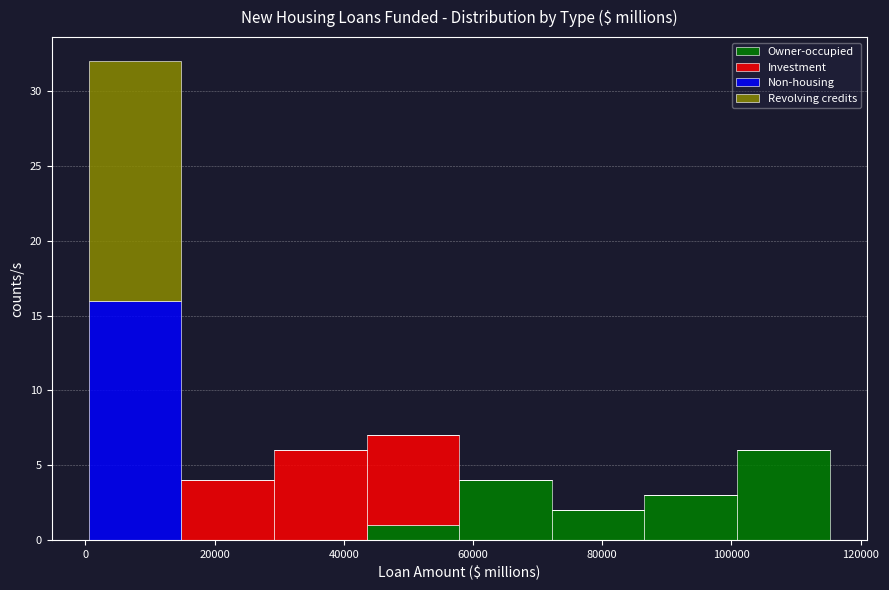

Reading left to right, transcribe this chart: for each stacked bar, give the range it covers on the x-axis and its total height. Neither the bar edges nor the heights are printed on the chart, so give them approximately, as read against the axes.

0 to 14000: 32
14000 to 30000: 4
30000 to 44000: 6
44000 to 58000: 7
58000 to 72000: 4
72000 to 86000: 2
86000 to 100000: 3
100000 to 116000: 6